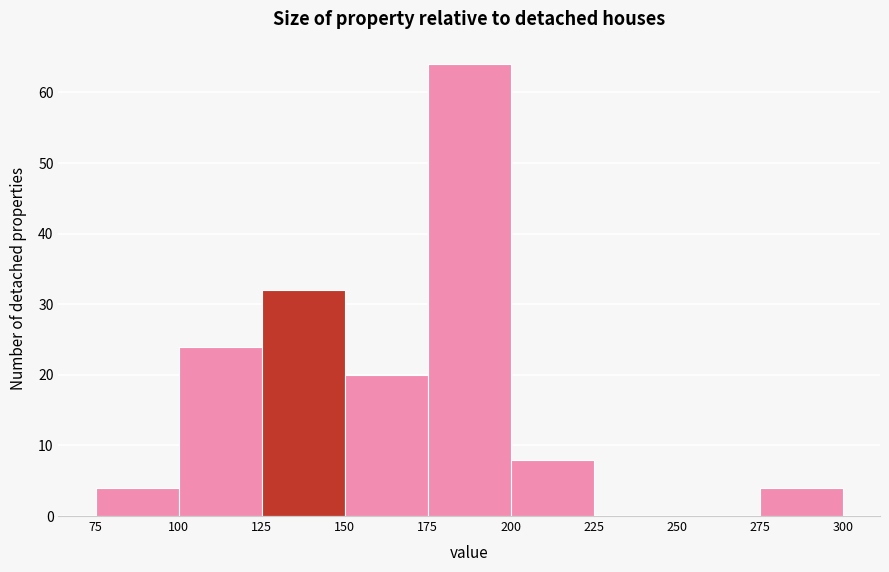

Reading left to right, list every bar in this chart as the range it spans on the x-axis followed by its height. The values are not printed on the chart, so give them approximately, as read against the axis.

75 to 100: 4
100 to 125: 24
125 to 150: 32
150 to 175: 20
175 to 200: 64
200 to 225: 8
225 to 250: 0
250 to 275: 0
275 to 300: 4